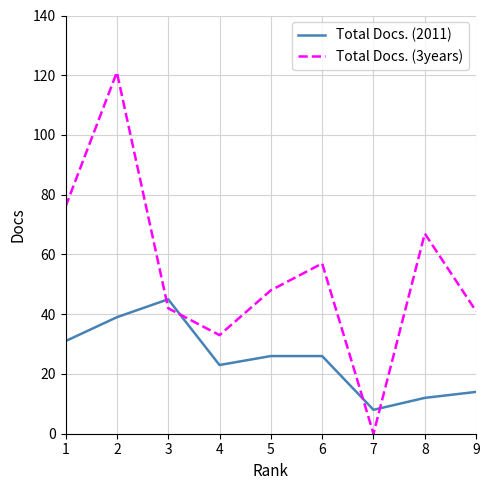

True or false: Total Docs. (2011) and Total Docs. (3years) cross at least once.

True